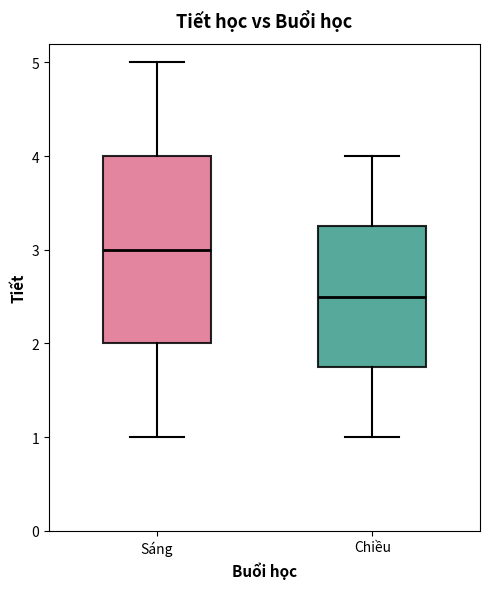

Where is the upper edge of the box for Sáng on the y-axis? The values are not printed on the chart, so give them approximately, as read against the axis.

4.0